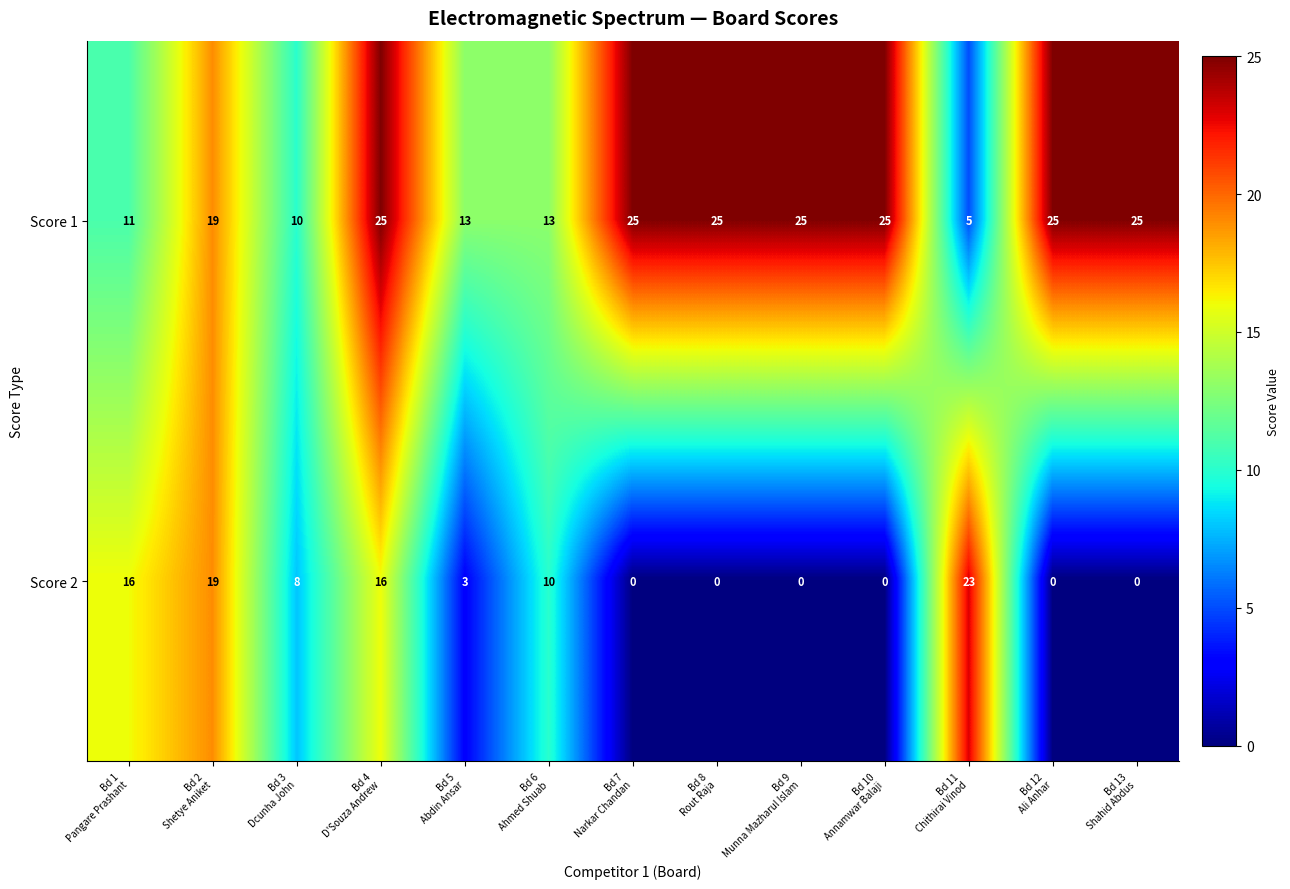

What is the sum of all Score 2 values?

95